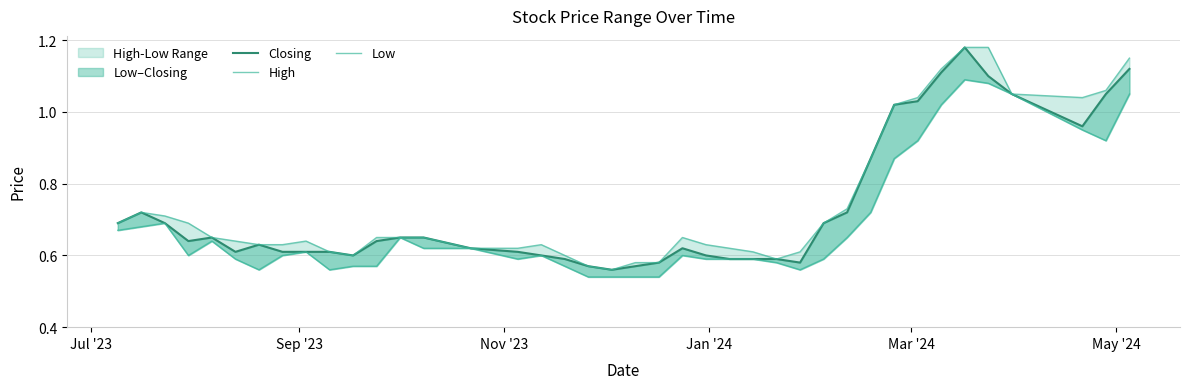

True or false: Low has more than 0 points higher than both neighbors.

True